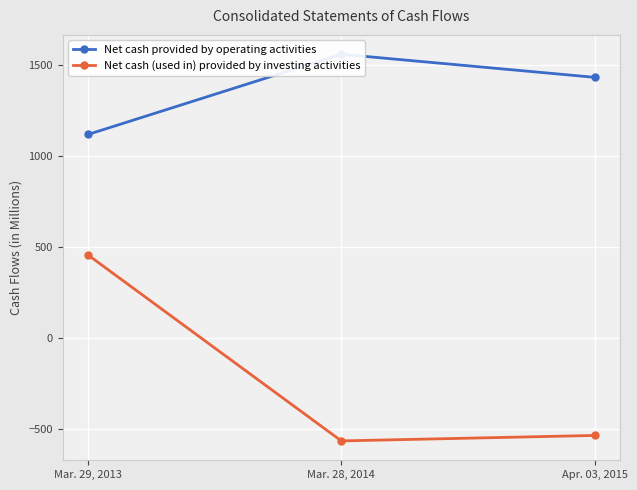

Is this an area chart (filled region under the line)?

No